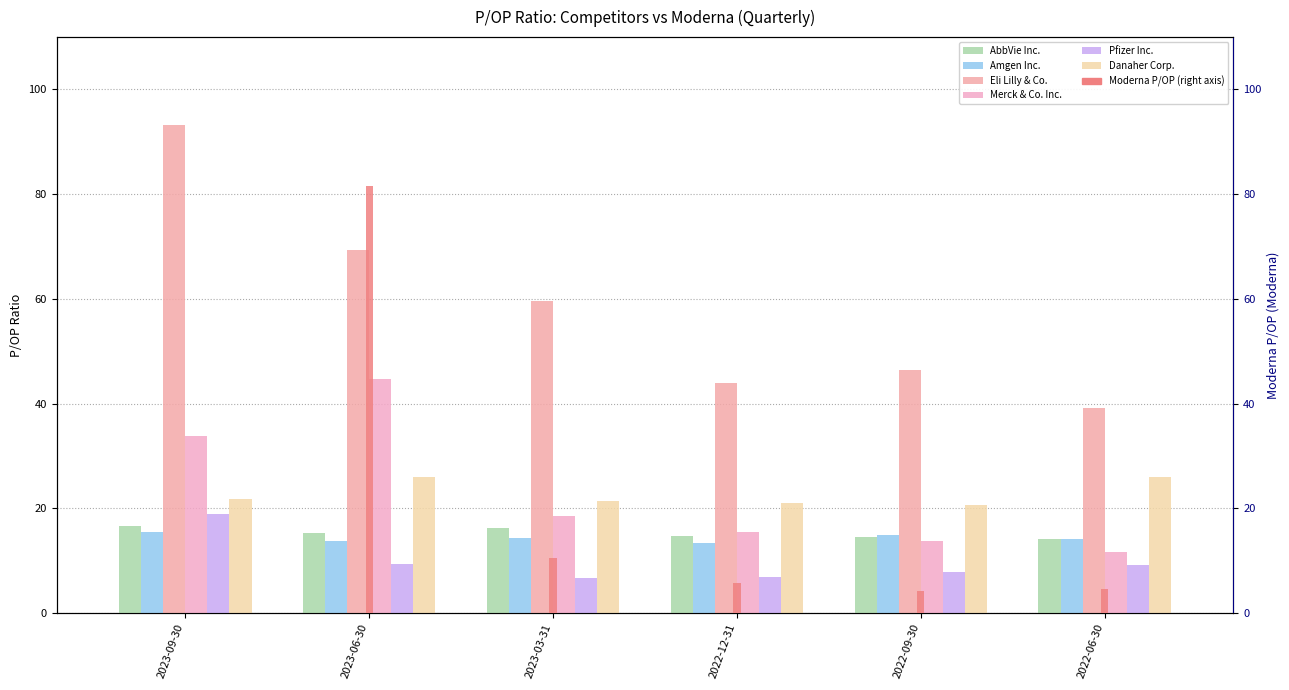

How many data points in Amgen Inc. are less than 14?

2